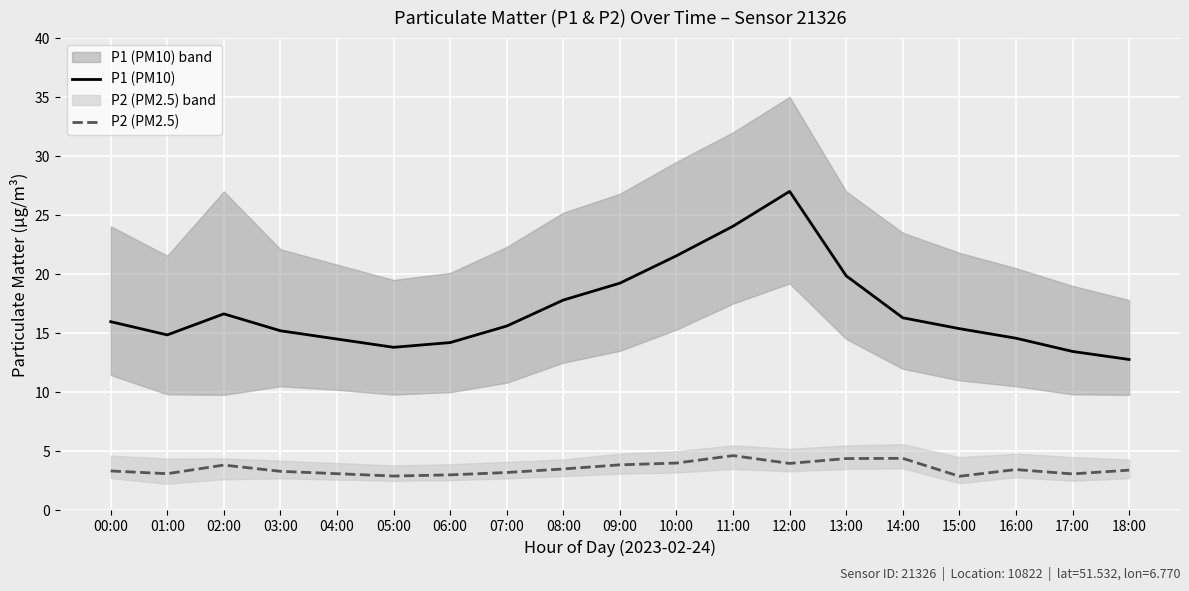

Does the chart display data point markers on the line(s)?

No